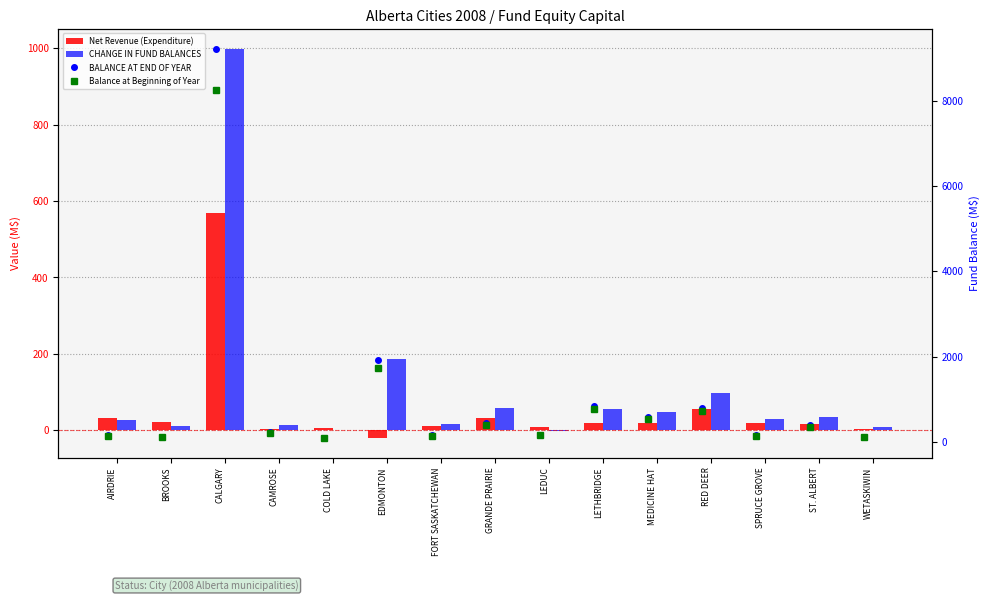

At which category is the sum across all series the highest?

CALGARY